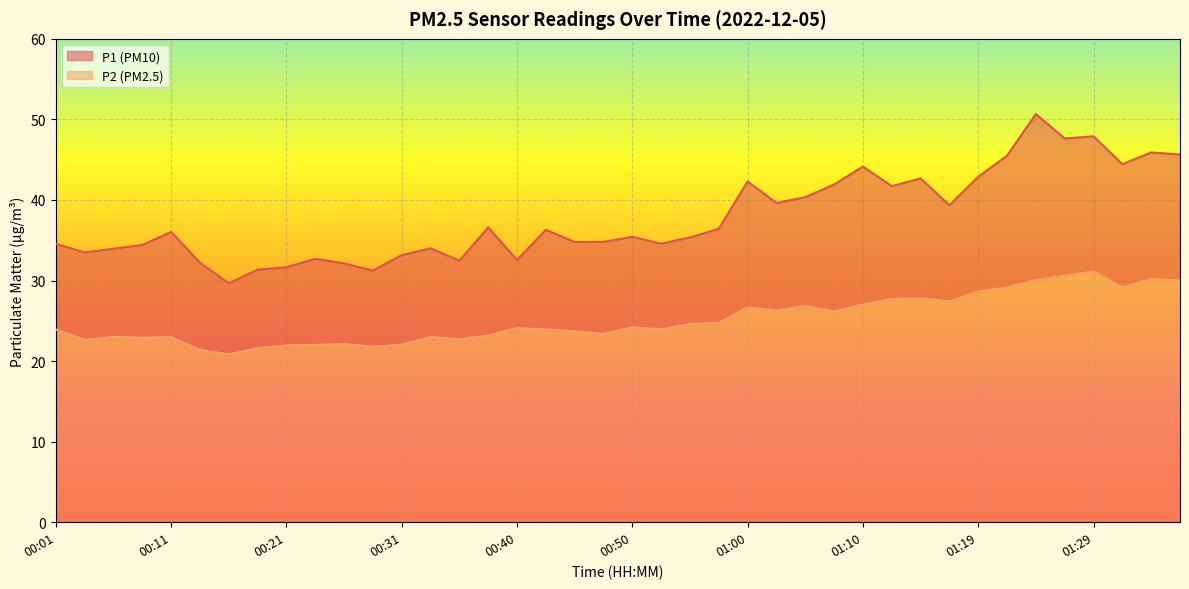

What is the lowest value of the P1 series?

29.6